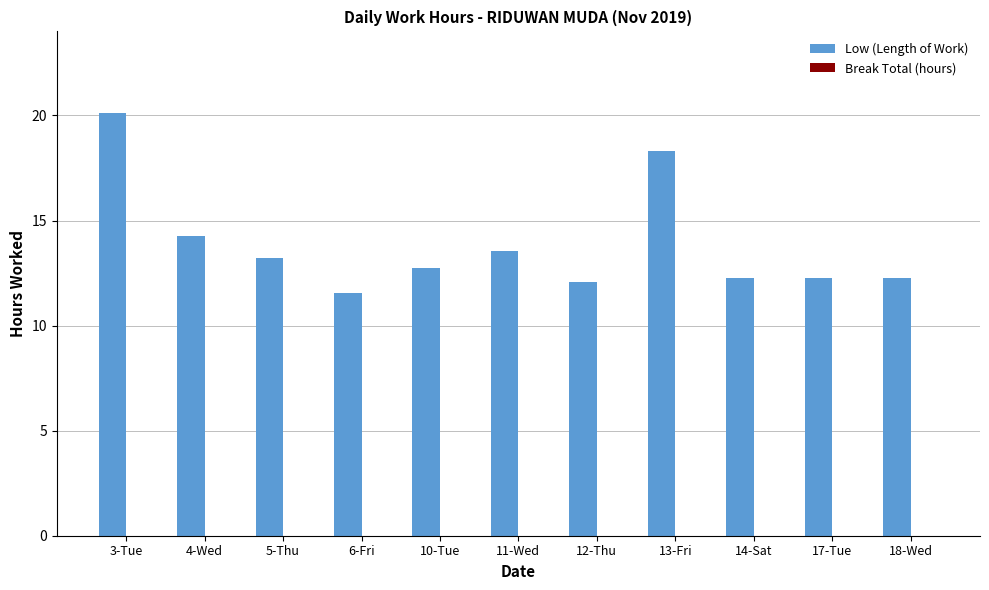

What is the label of the 7th bar from the left?

12-Thu